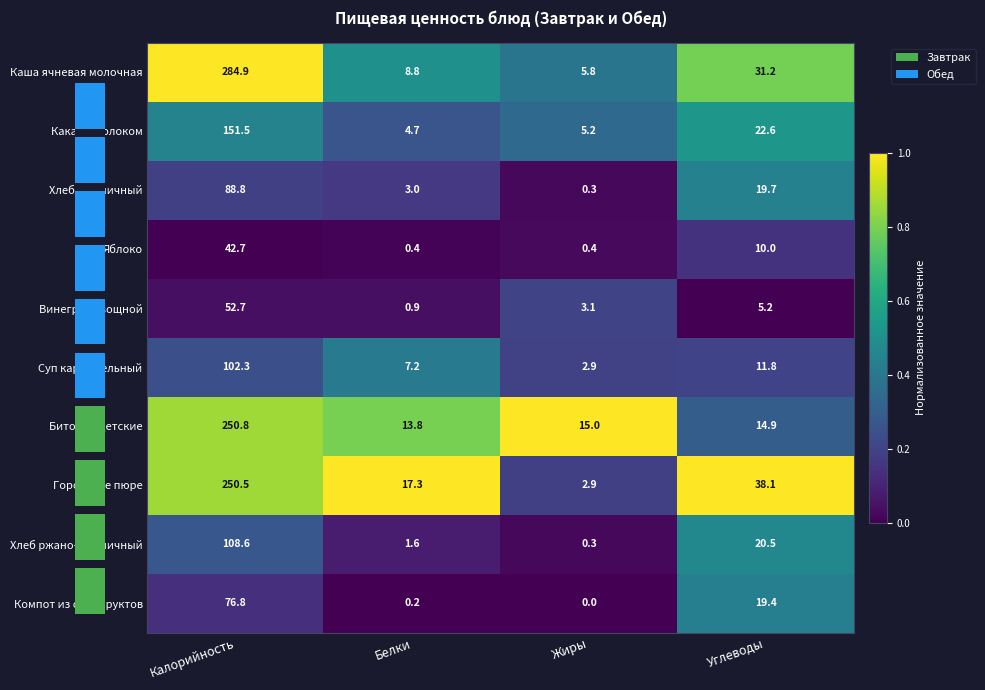

The value of Хлеб пшеничный at Калорийность is 0.1. True or false?

False